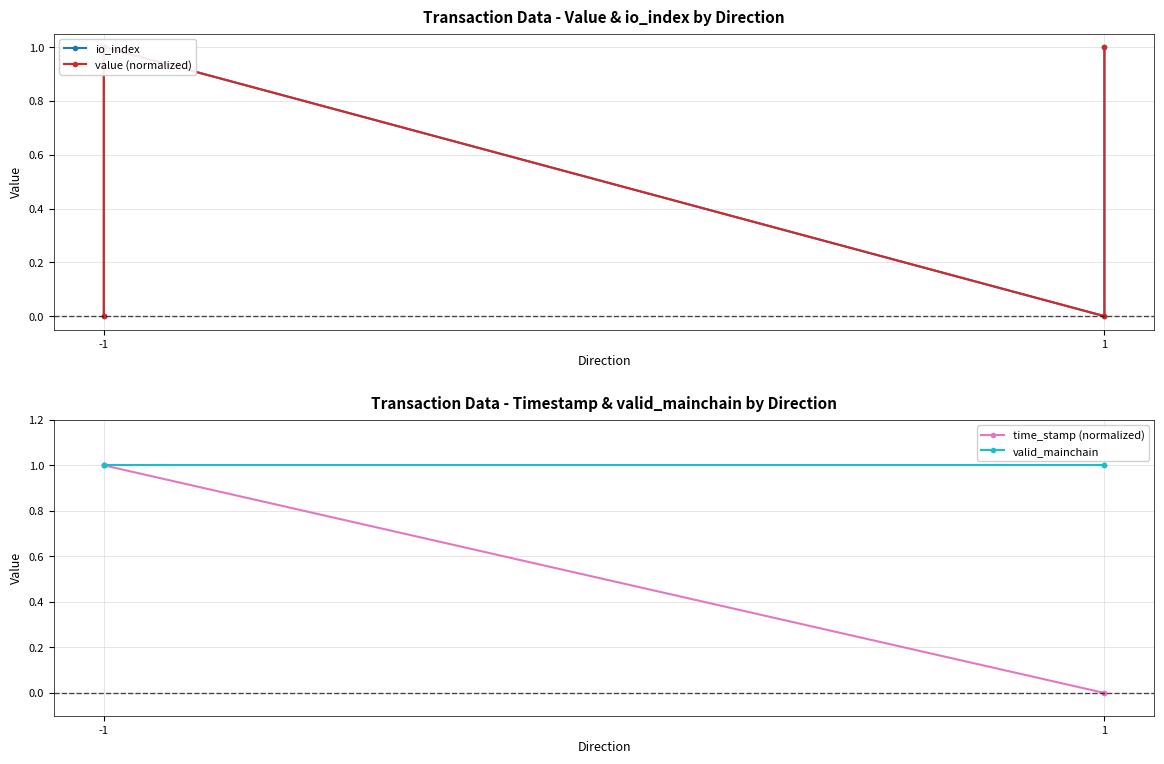

How many data points in io_index are less than 1?

2